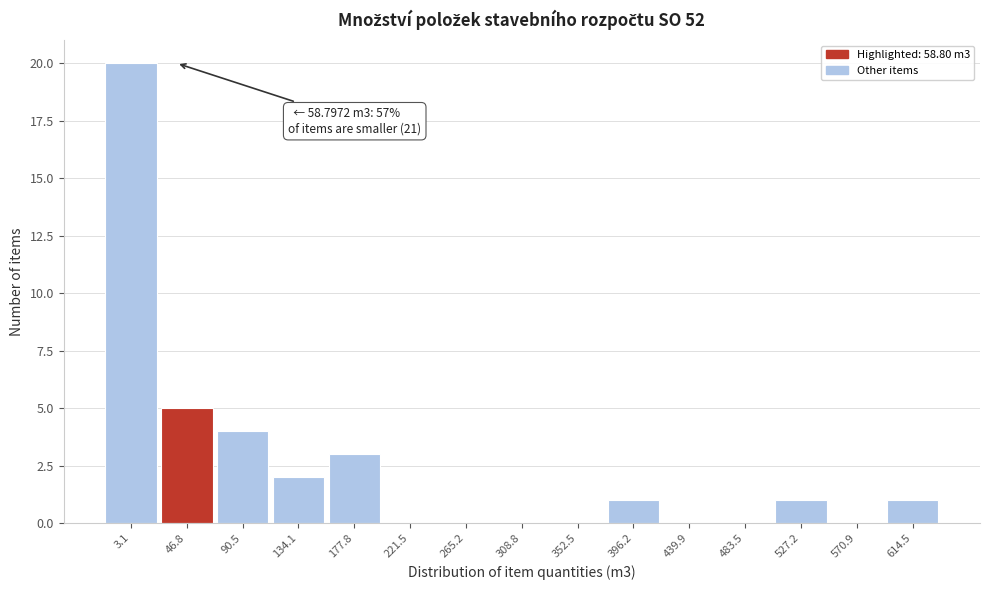

Reading right to left, transcribe all the data shown in this chart.

614.5=1	570.9=0	527.2=1	483.5=0	439.9=0	396.2=1	352.5=0	308.8=0	265.2=0	221.5=0	177.8=3	134.1=2	90.5=4	46.8=5	3.1=20